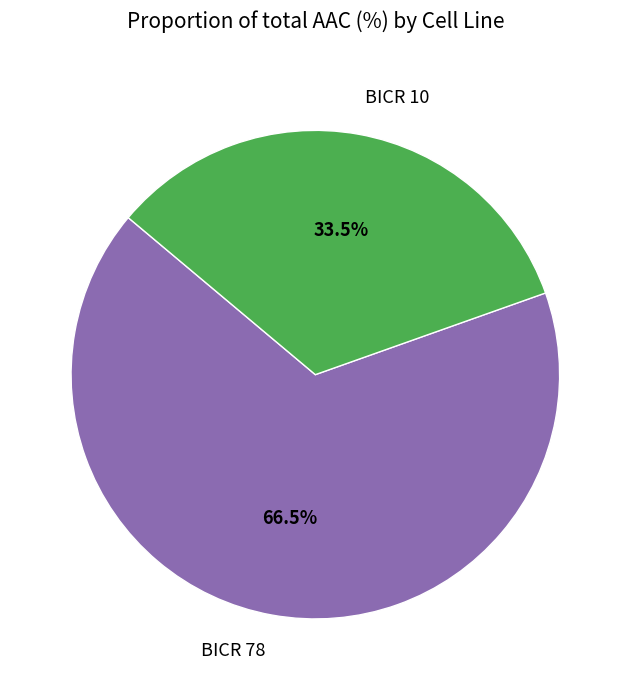

How many slices are in this pie chart?

2